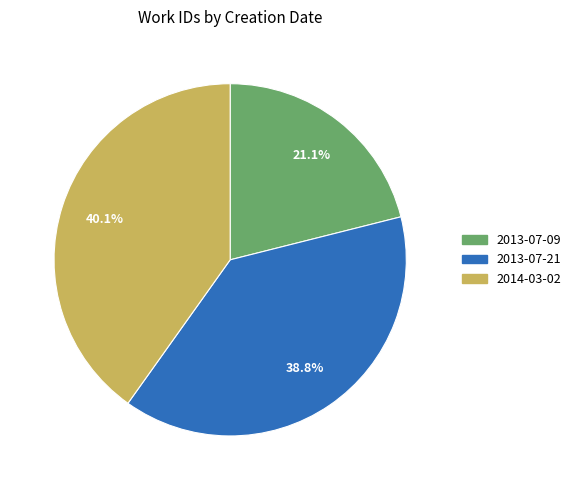

What is the smallest slice in the pie chart?

2013-07-09